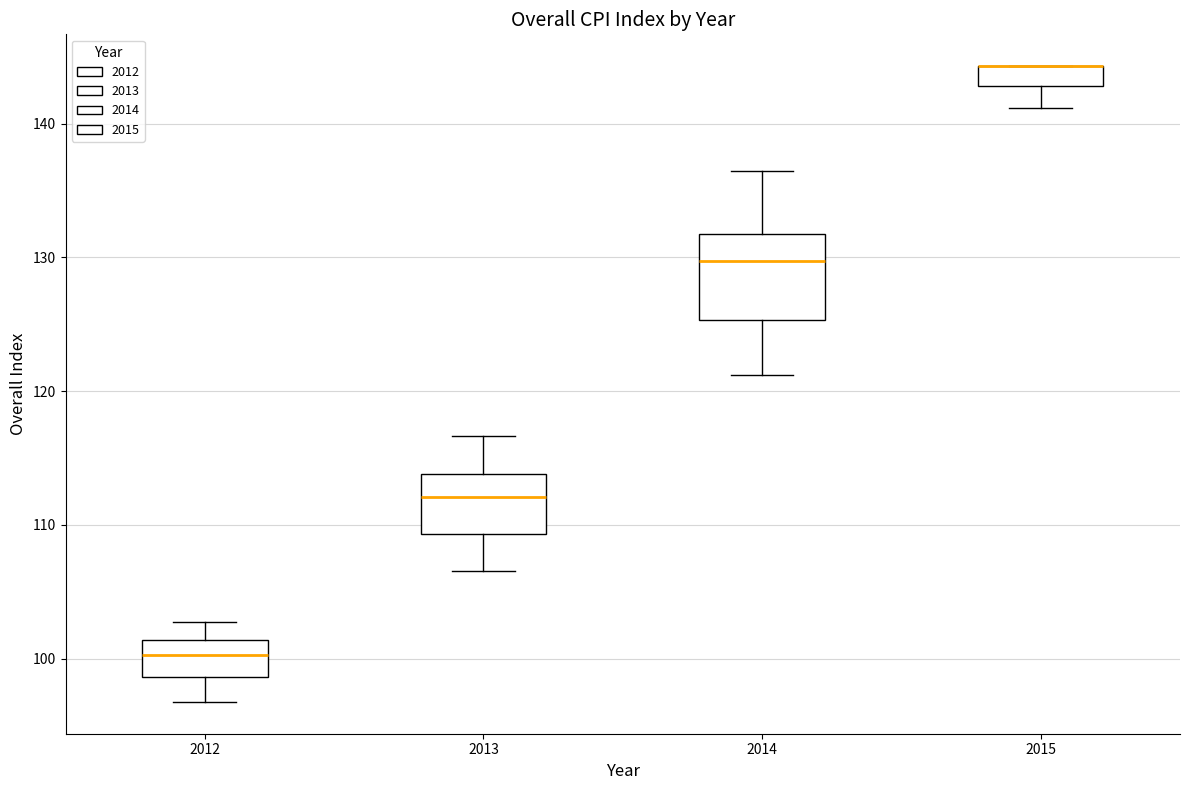

Which box is the tallest, from its lower edge to its upper edge?

2014